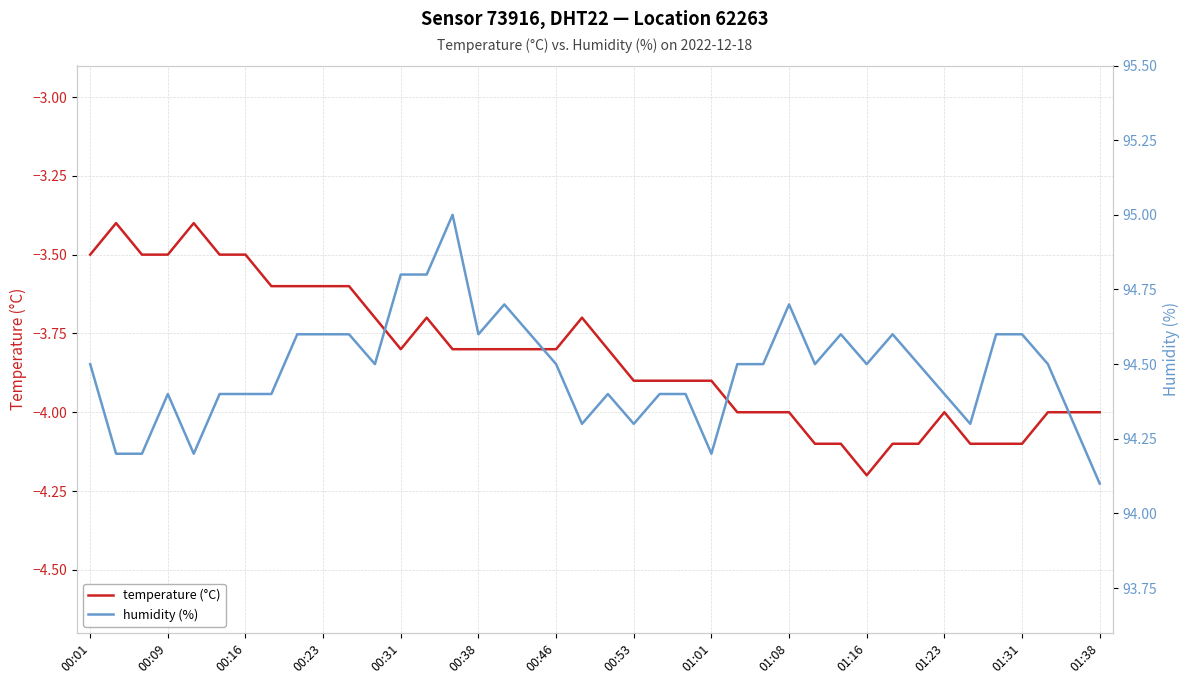

True or false: temperature (°C) and humidity (%) intersect in this chart.

False